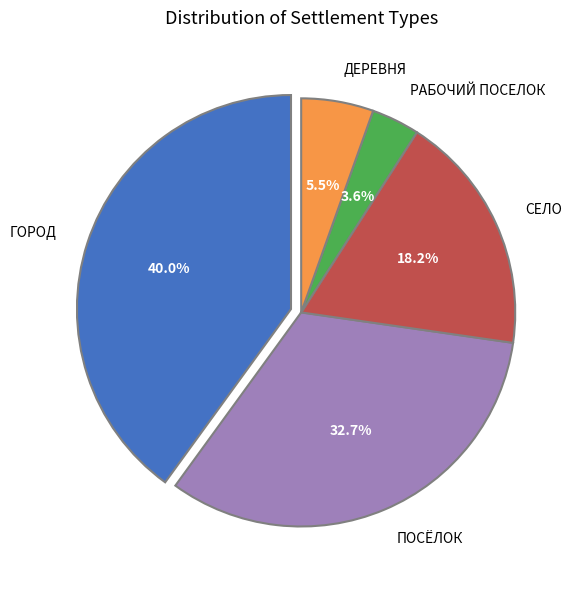

Which category has the biggest portion of the pie?

ГОРОД